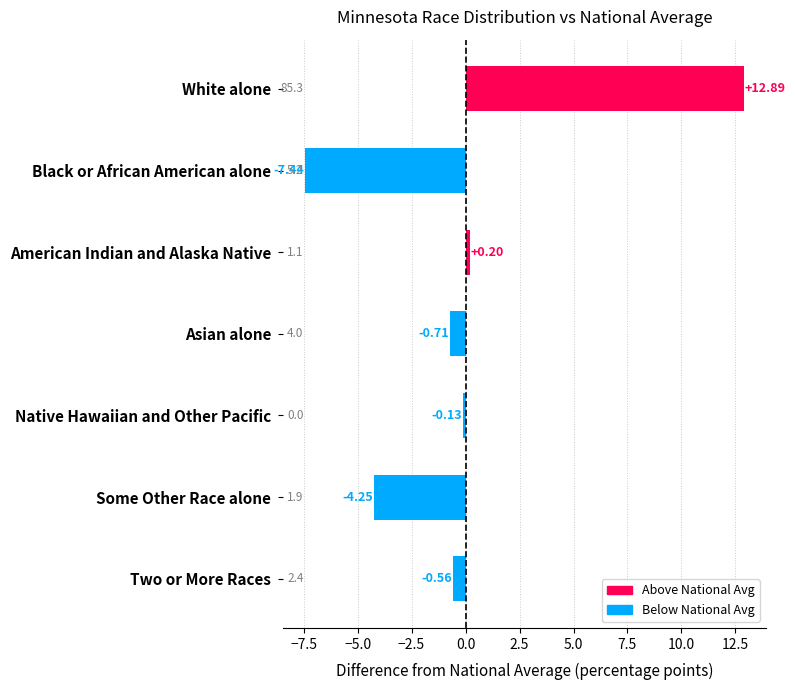

What is the change in value from American Indian and Alaska Native to Some Other Race alone?

-4.4